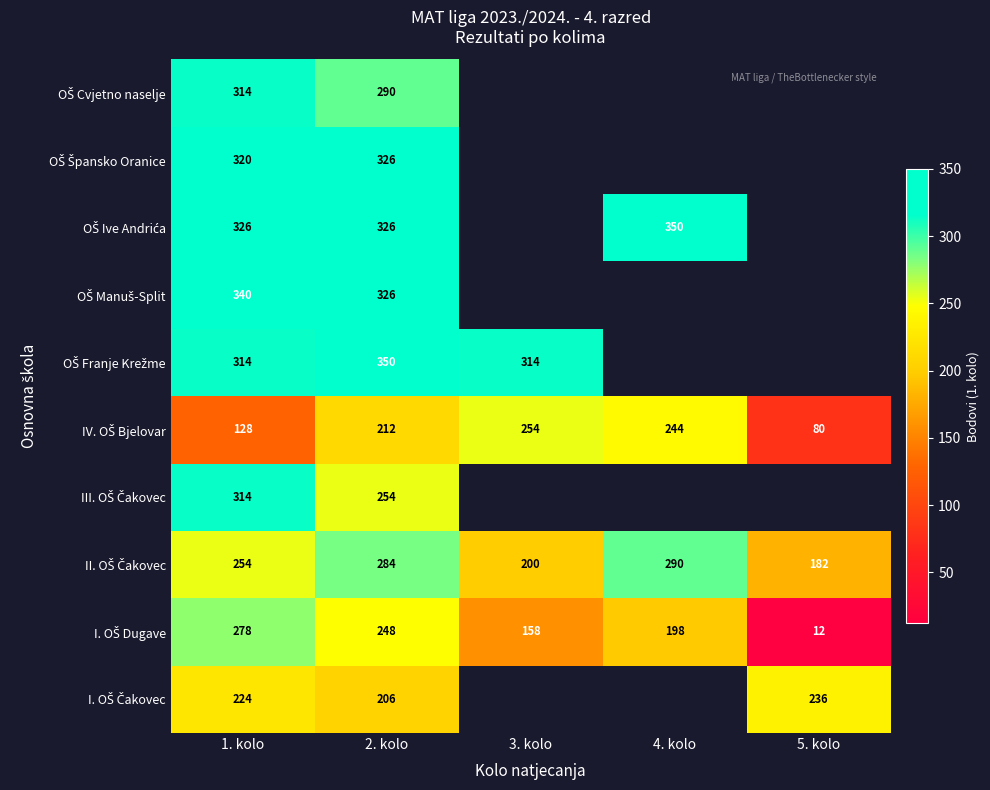

What is the minimum value shown in the chart?

12.0